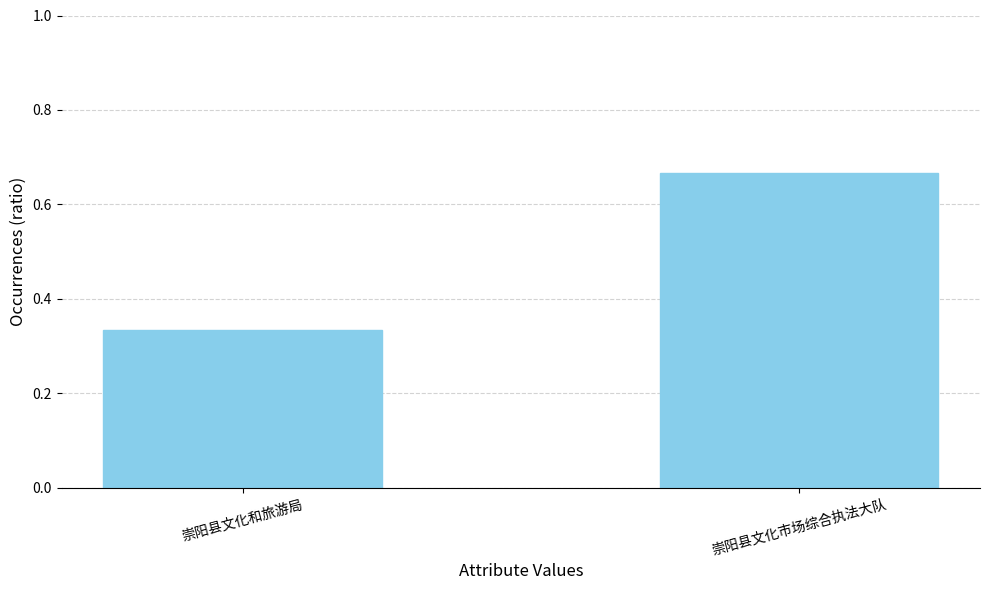

The value at 崇阳县文化和旅游局 is 0.5. True or false?

False